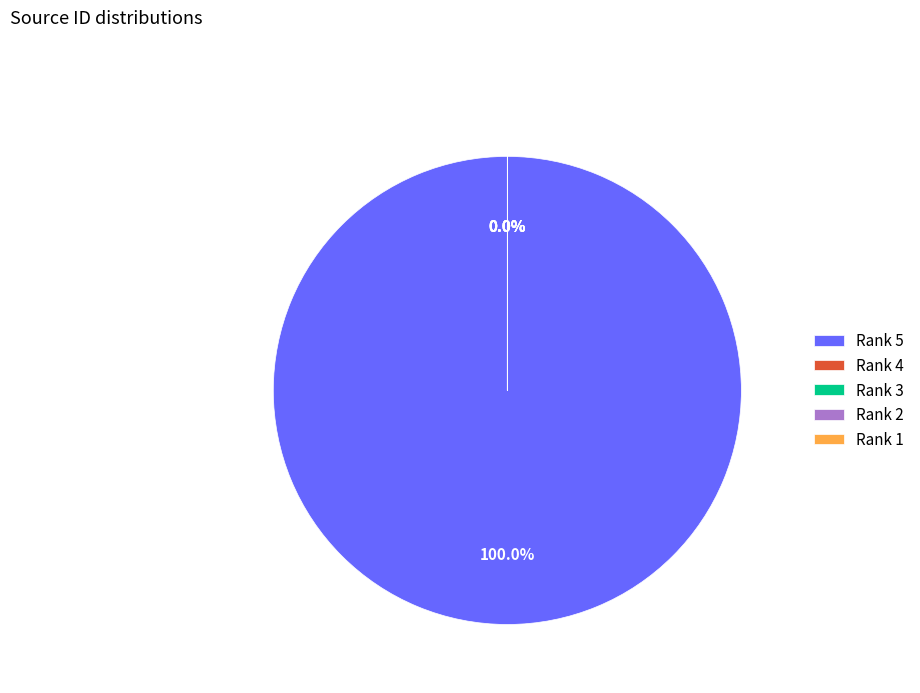

Which slice is the largest?

Rank 5